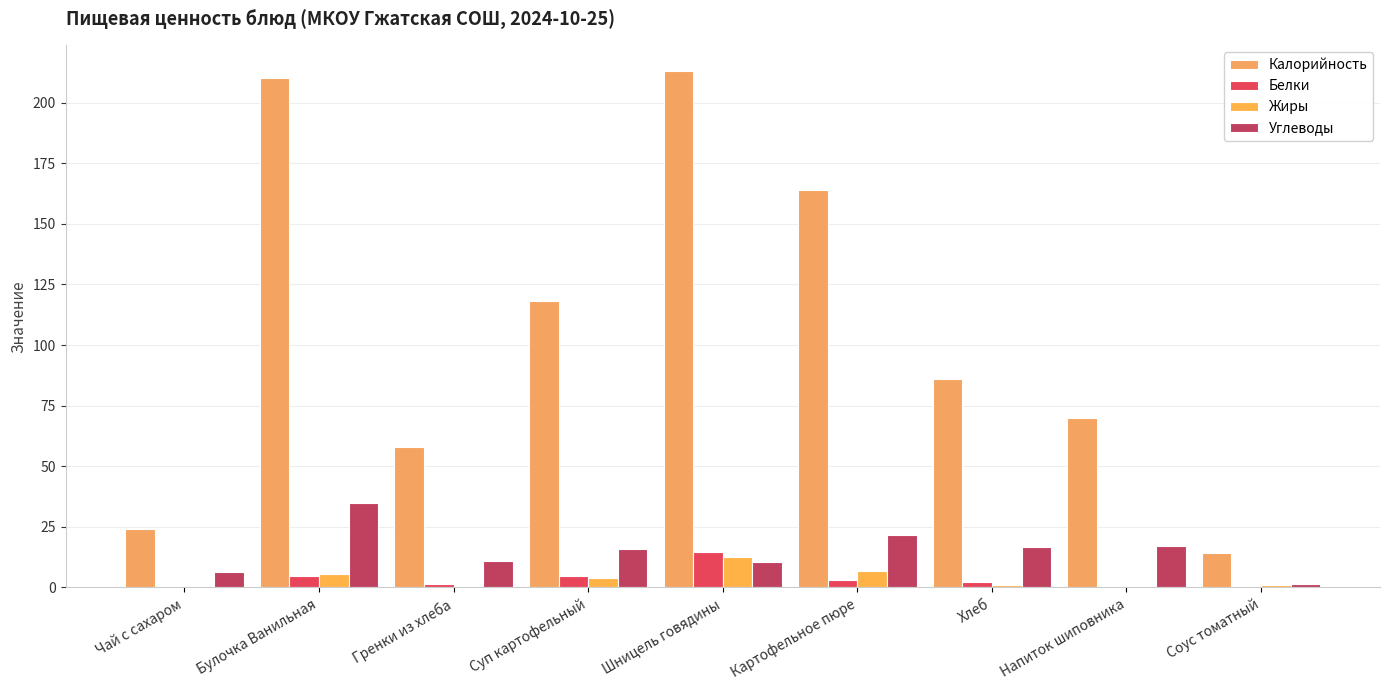

Reading left to right, transcribe all the data shown in this chart.

Калорийность: Чай с сахаром=24.0	Булочка Ванильная=210.0	Гренки из хлеба=58.0	Суп картофельный=118.0	Шницель говядины=213.0	Картофельное пюре=164.0	Хлеб=86.0	Напиток шиповника=70.0	Соус томатный=14.0
Белки: Чай с сахаром=0.2	Булочка Ванильная=4.5	Гренки из хлеба=1.6	Суп картофельный=4.7	Шницель говядины=14.8	Картофельное пюре=3.2	Хлеб=2.4	Напиток шиповника=0.7	Соус томатный=0.2
Жиры: Чай с сахаром=0.0	Булочка Ванильная=5.7	Гренки из хлеба=0.8	Суп картофельный=3.7	Шницель говядины=12.5	Картофельное пюре=6.7	Хлеб=1.1	Напиток шиповника=0.0	Соус томатный=1.0
Углеводы: Чай с сахаром=6.4	Булочка Ванильная=35.0	Гренки из хлеба=11.0	Суп картофельный=16.0	Шницель говядины=10.4	Картофельное пюре=21.6	Хлеб=16.5	Напиток шиповника=17.1	Соус томатный=1.3